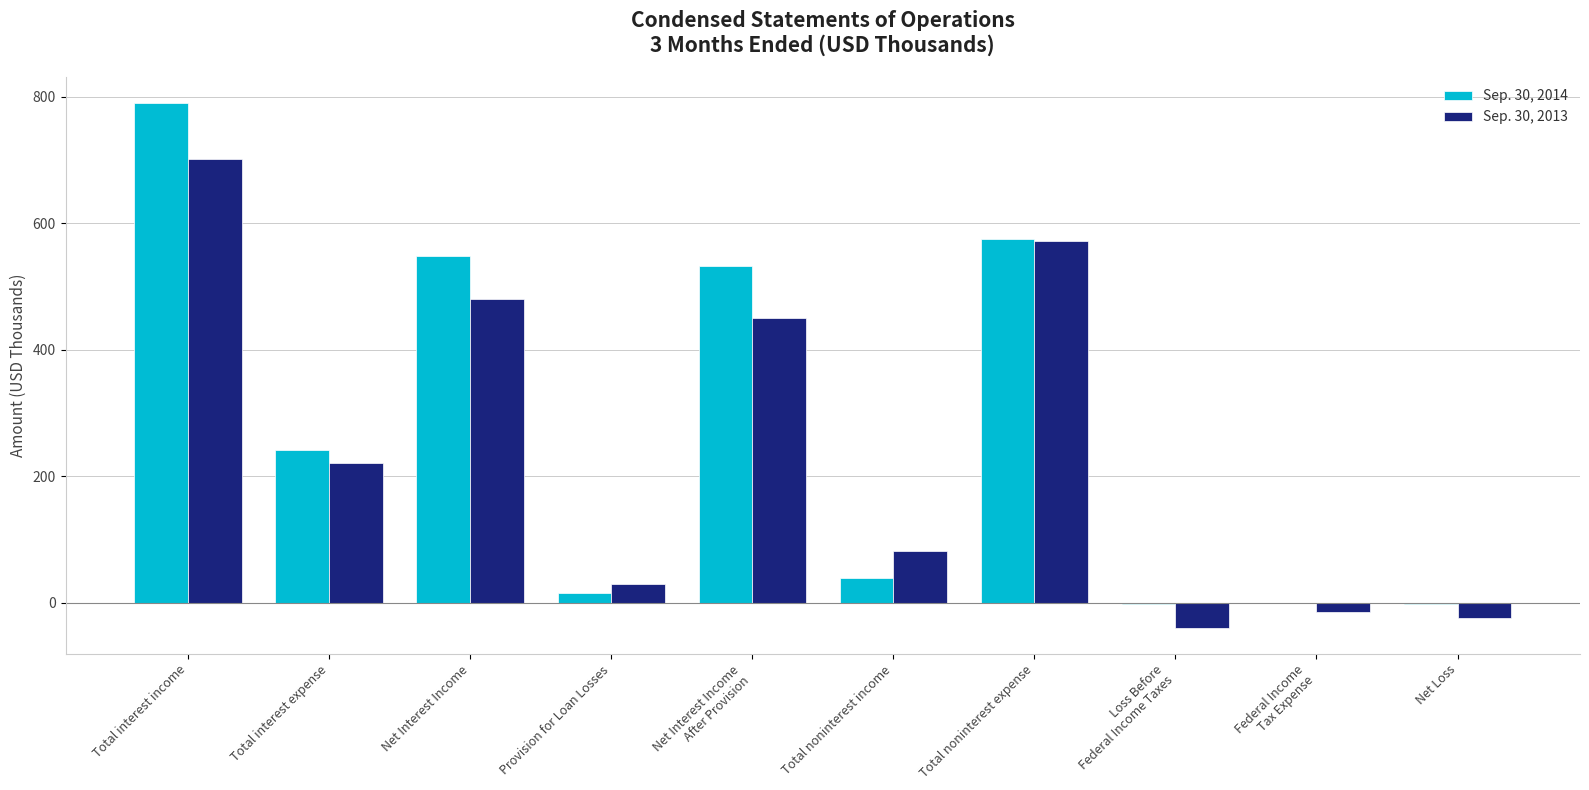

Which series has the widest spread of values?

Sep. 30, 2014